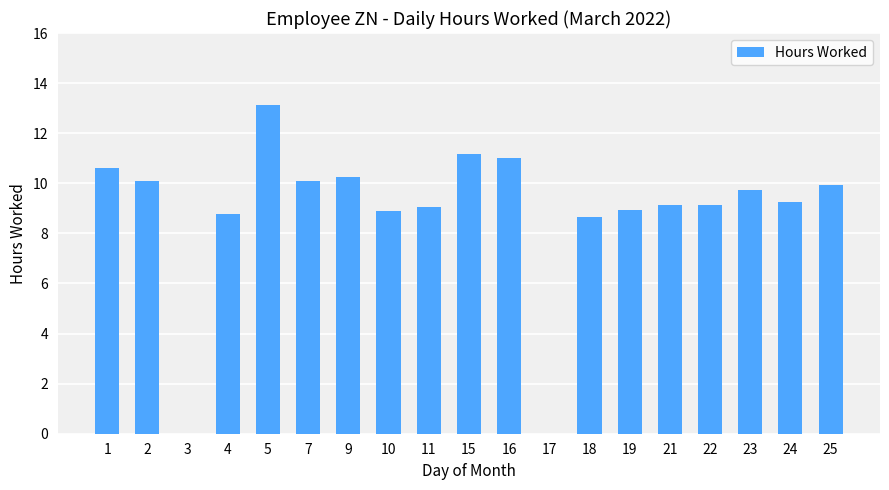

Are the bars horizontal?

No